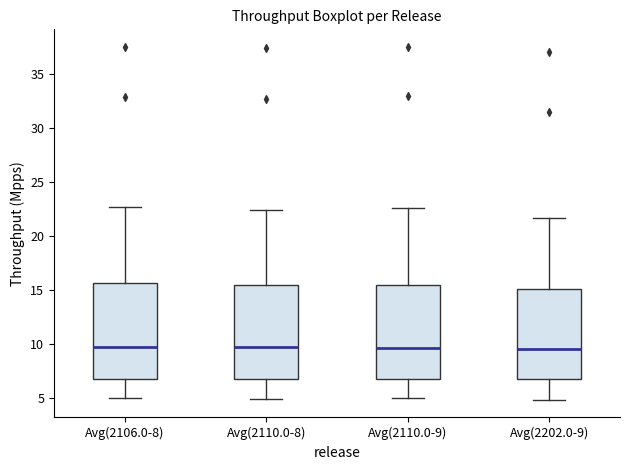

Where is the lower edge of the box for Avg(2110.0-9) on the y-axis? The values are not printed on the chart, so give them approximately, as read against the axis.

7.0